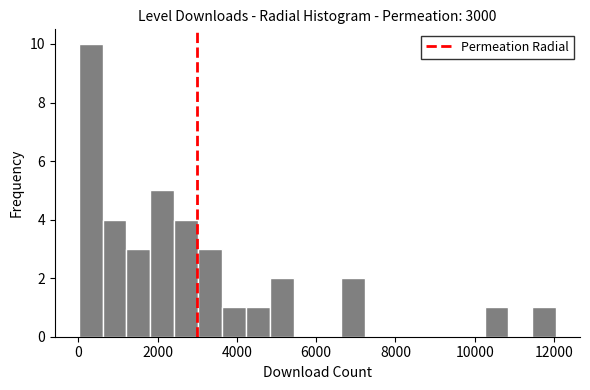

Read against the x-axis, roughly where is the centre of the tallest bar?

400